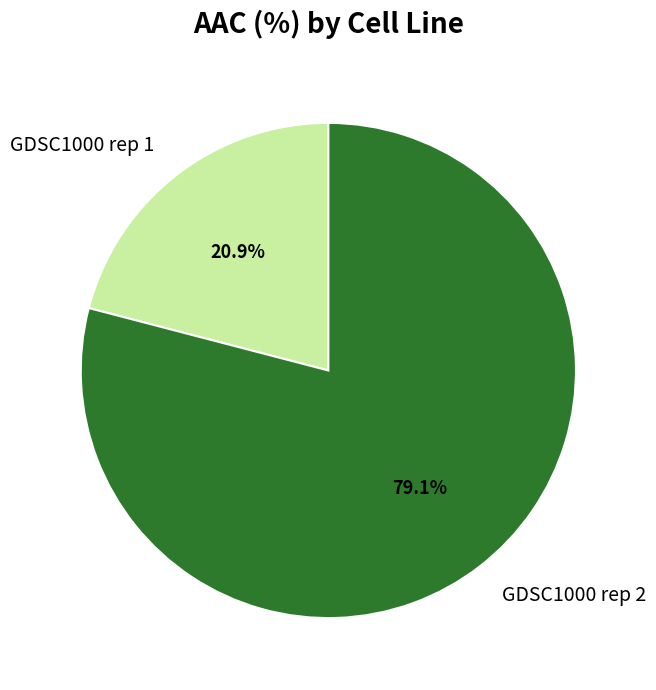

Which has a higher value, GDSC1000 rep 1 or GDSC1000 rep 2?

GDSC1000 rep 2